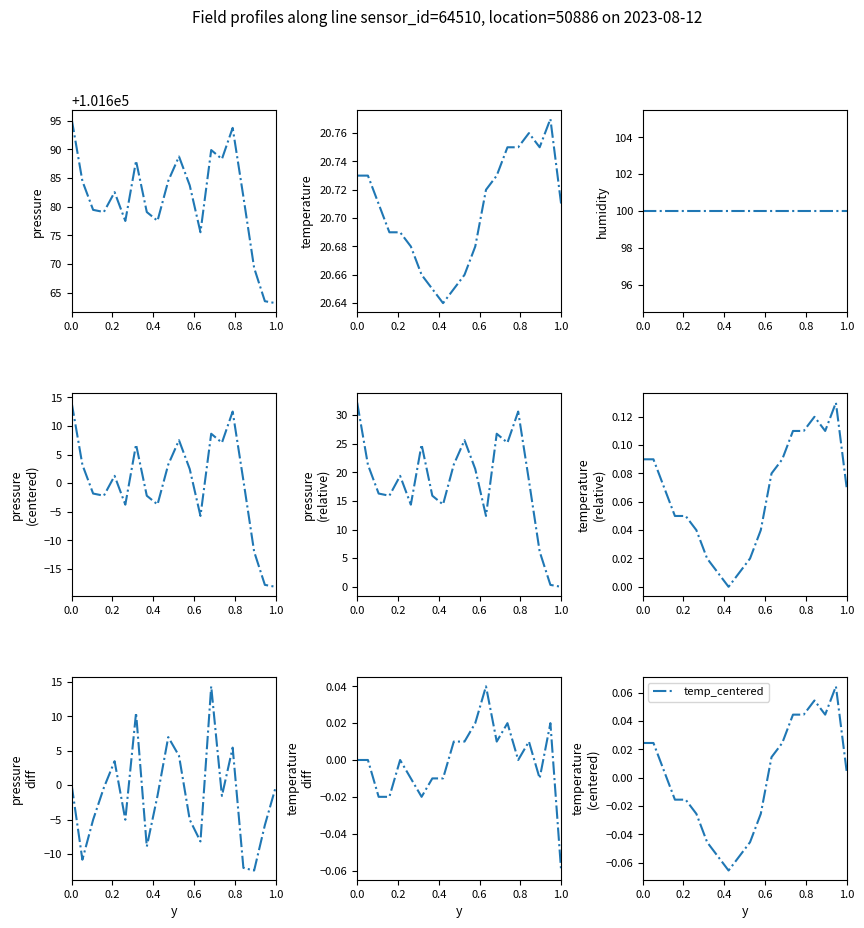

What is the average value of the temperature series?

20.7